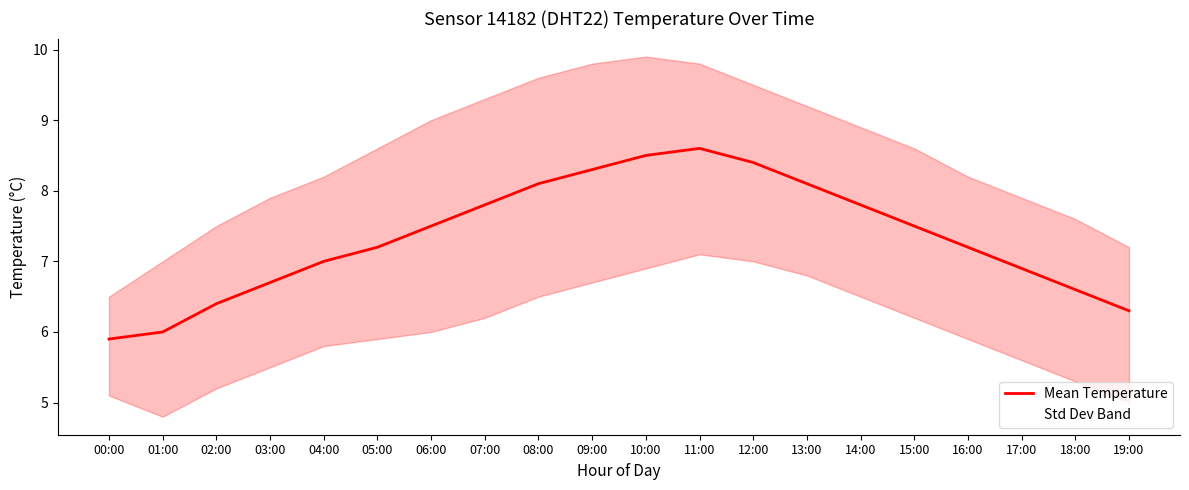

The chart shows a value of 12.2 at 13:00. True or false?

False